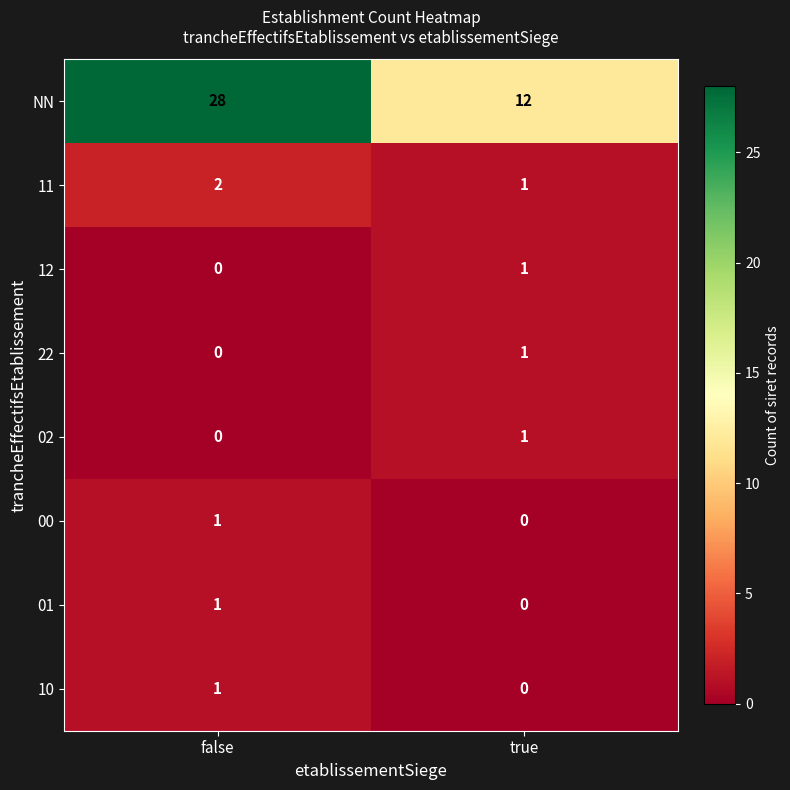

List the labels in order of 10 value, smallest first.

true, false